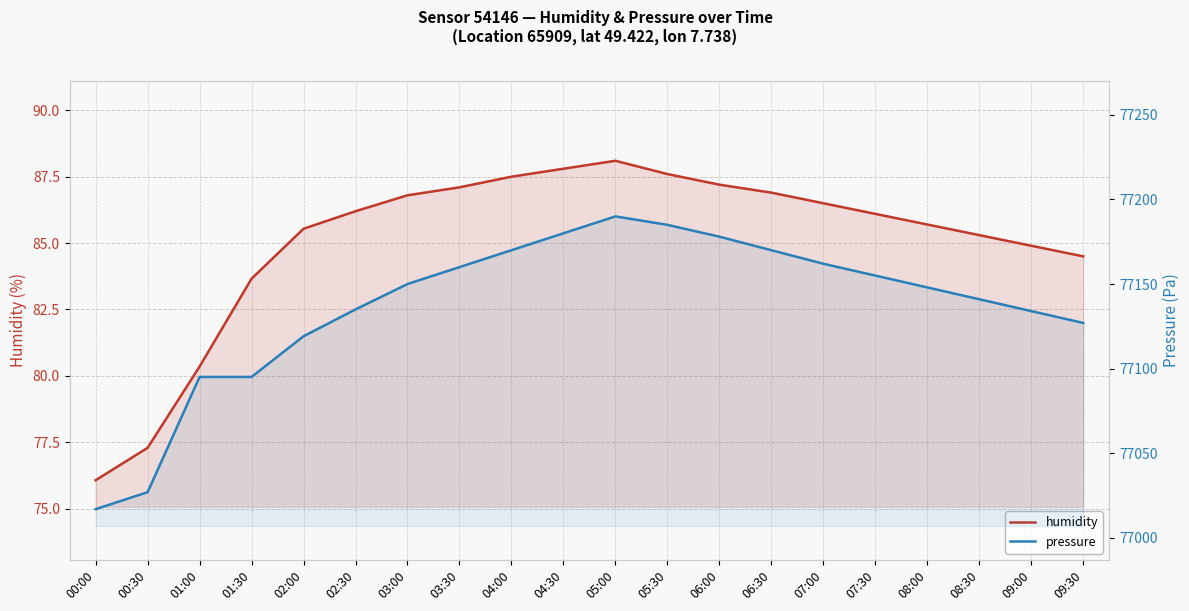

True or false: humidity has a value of 118.4 at 08:30.

False